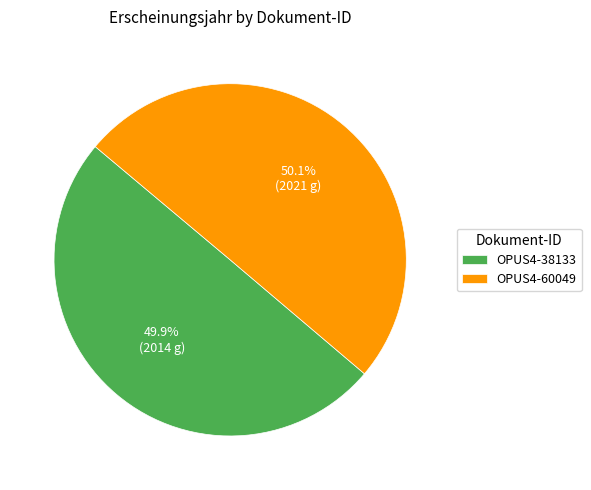

What is the ratio of the value at OPUS4-60049 to the value at OPUS4-38133?

1.0